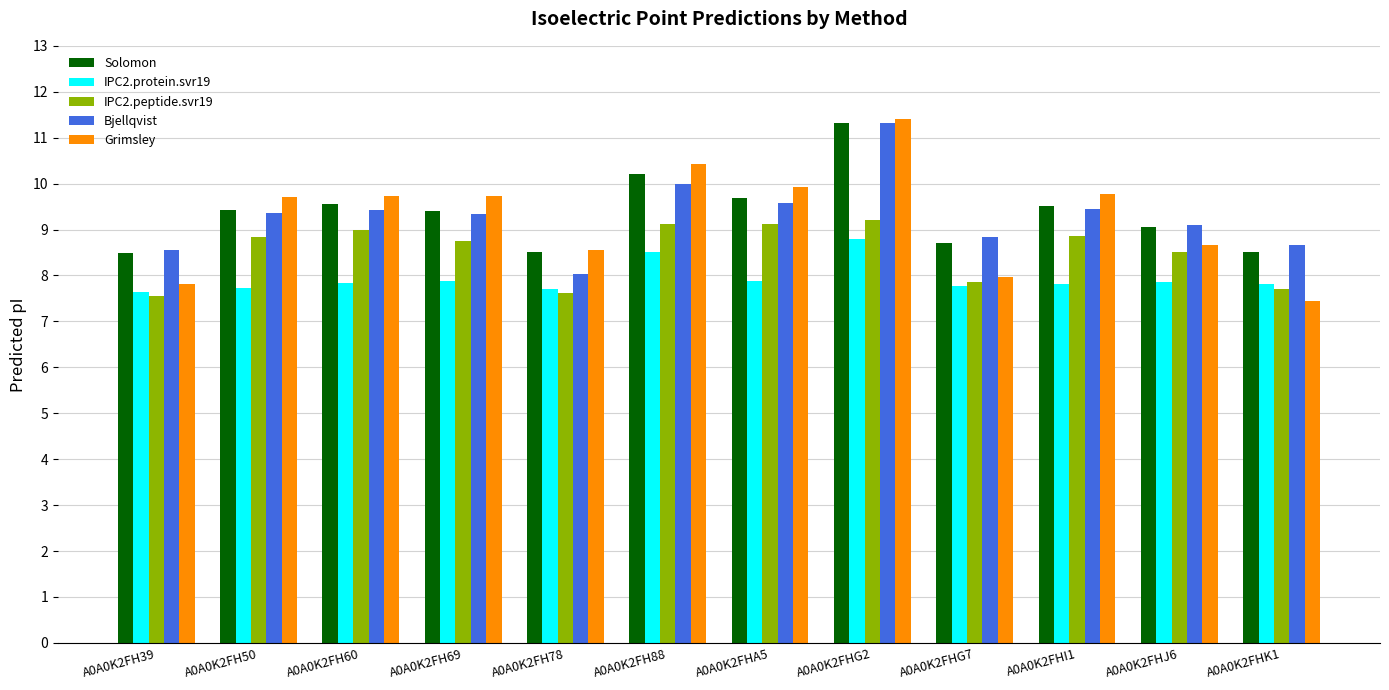

How many bars are there in total?

60